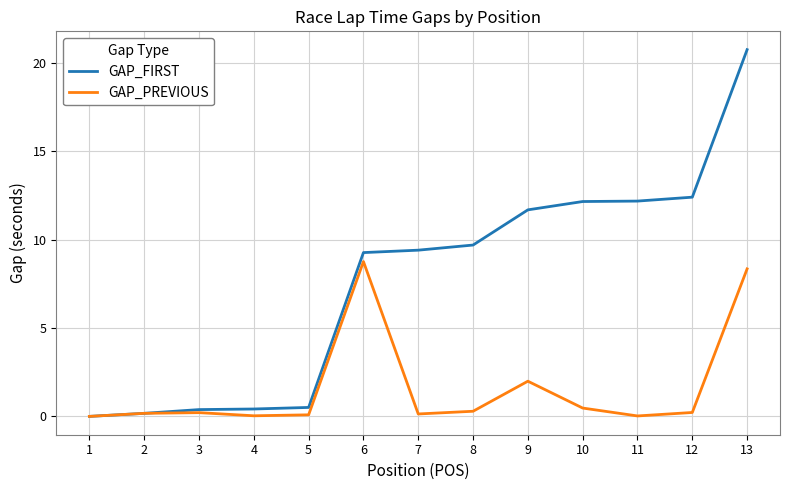

Count the number of categories in the chart.

13